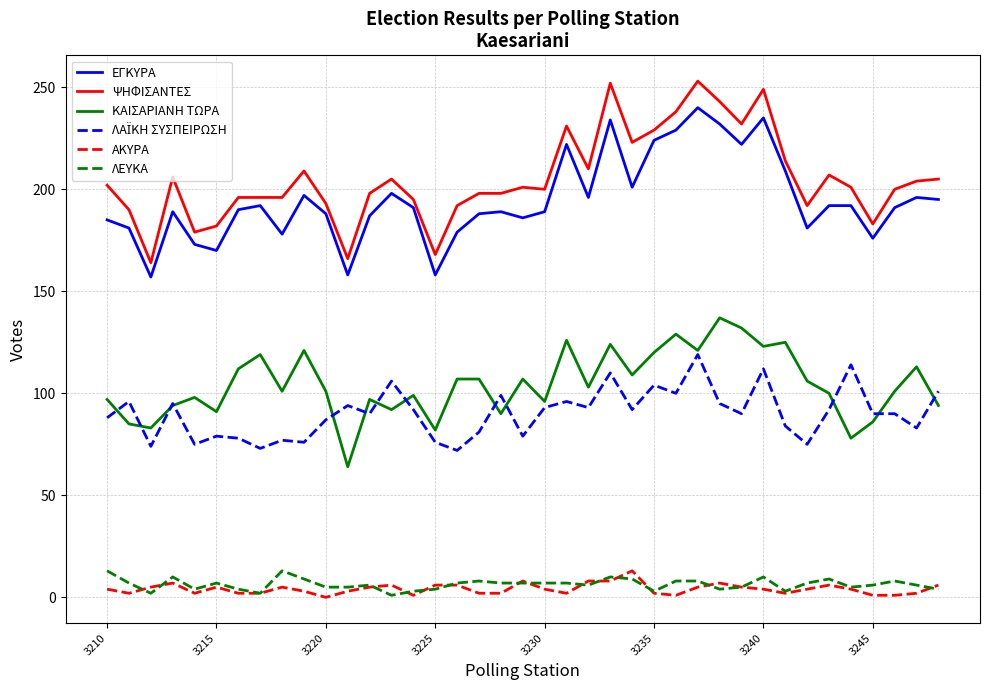

What is the minimum value for ΨΗΦΙΣΑΝΤΕΣ?

164